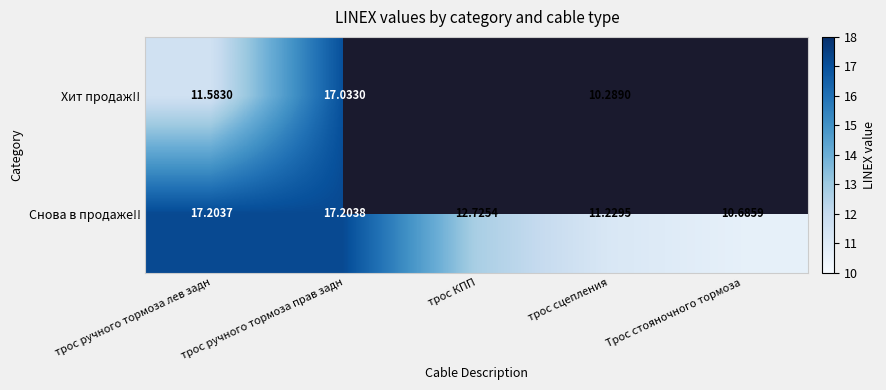

At how many categories does at least one series exceed 8?

5